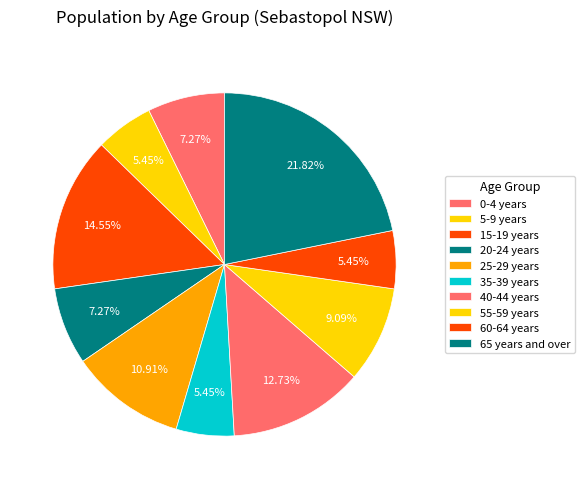

Is it true that 5-9 years is 18% of the pie?

False